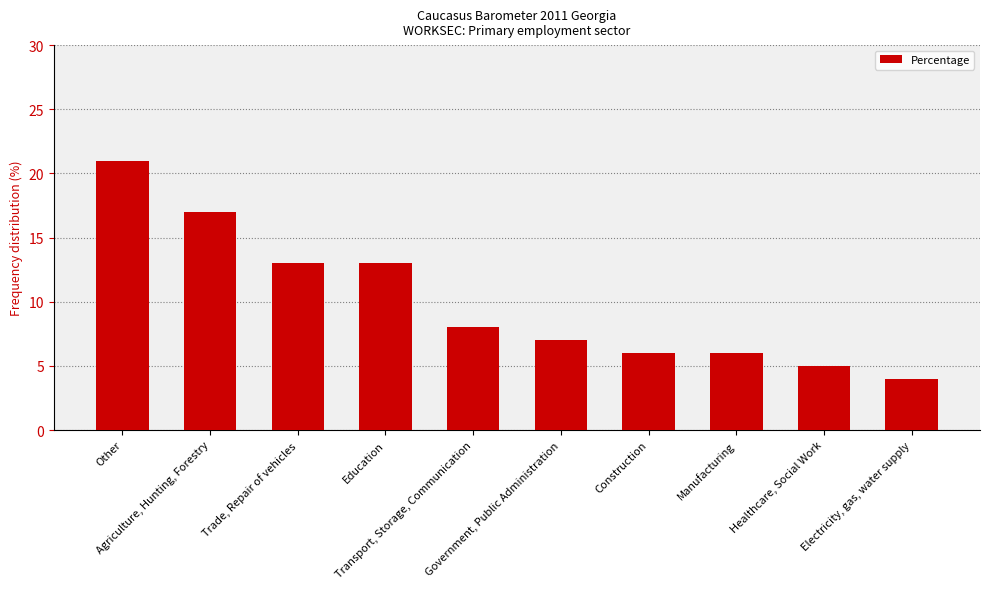

Reading left to right, what are all the values shown in this chart?

21	17	13	13	8	7	6	6	5	4